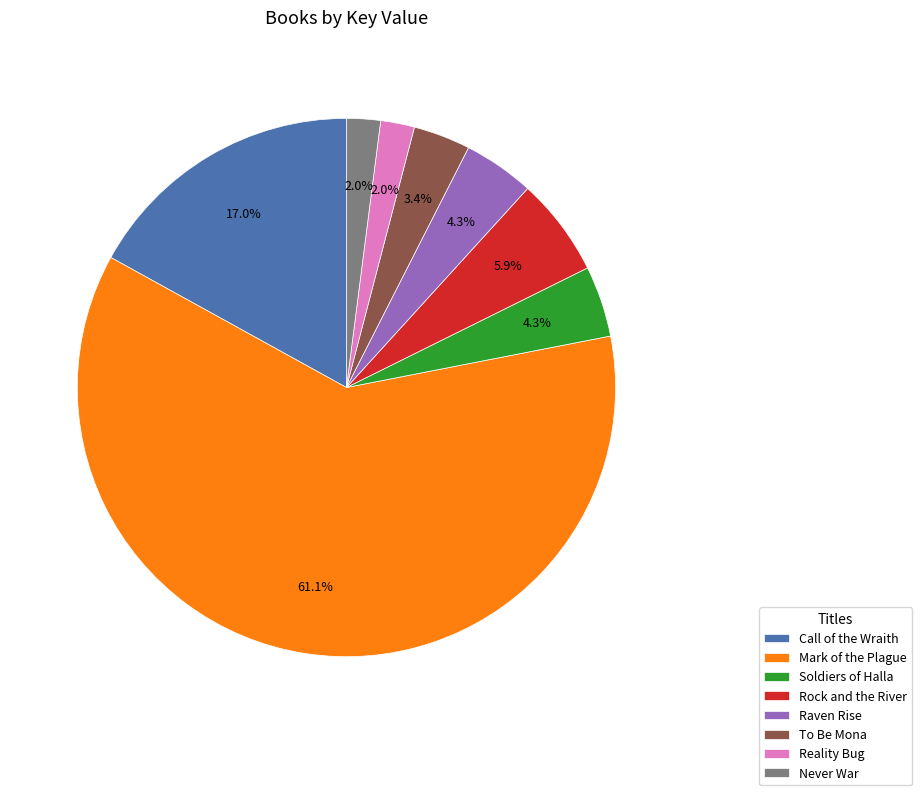

How many segments does this pie chart have?

8